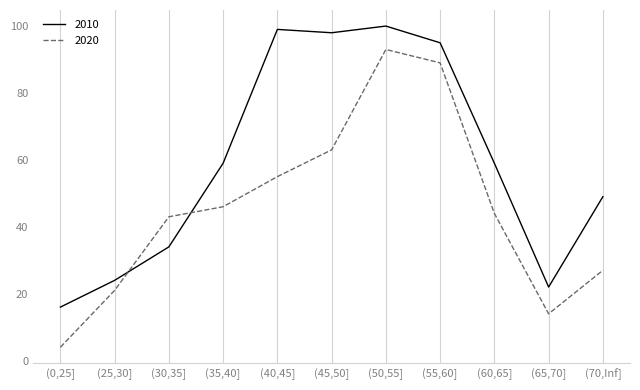

Which series has the largest total across all categories?

2010